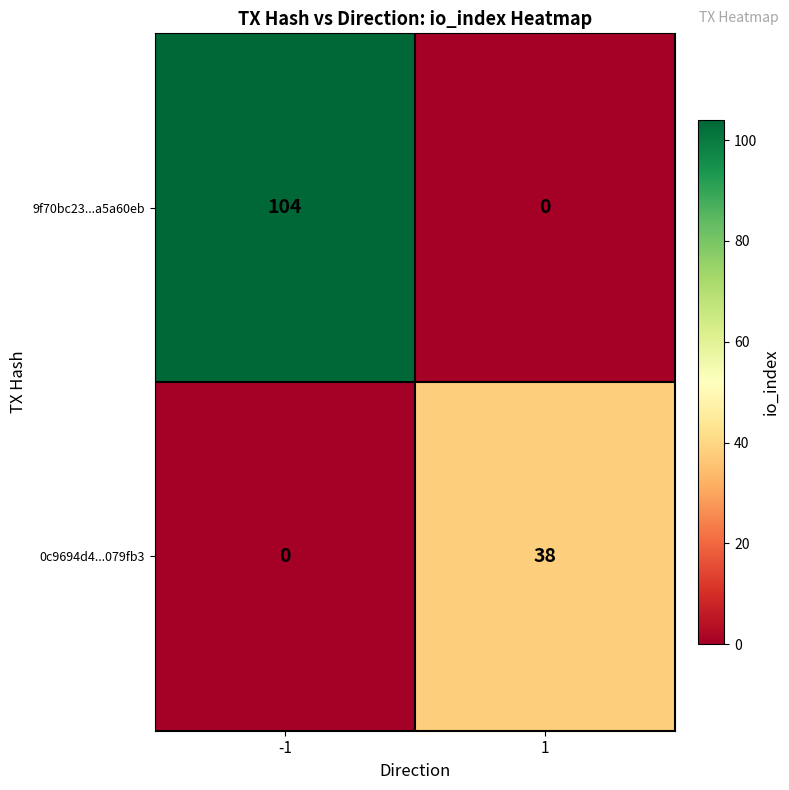

The value of 0c9694d4...079fb3 at 1 is 67. True or false?

False